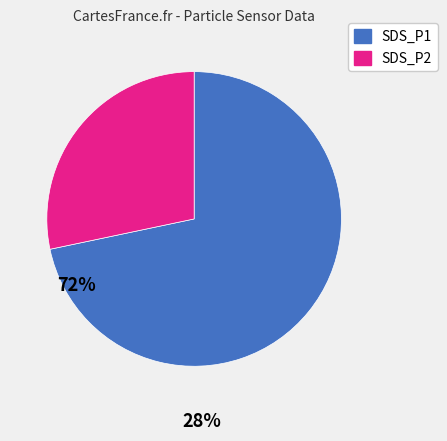

Is it true that SDS_P2 is 28% of the pie?

True